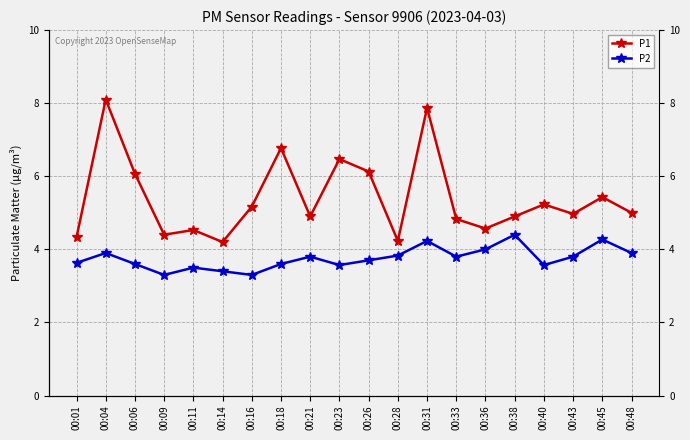

Count the number of data series in this chart.

2